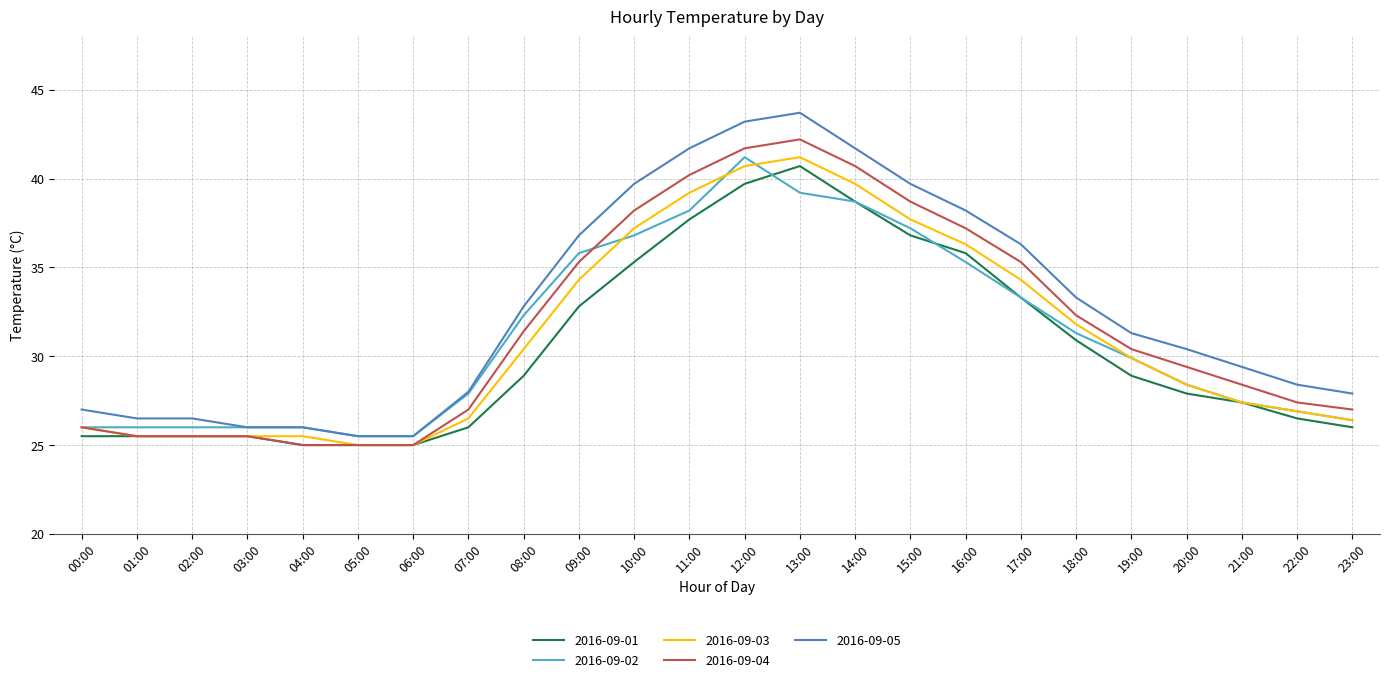

The value of 2016-09-01 at 07:00 is 26.0. True or false?

True